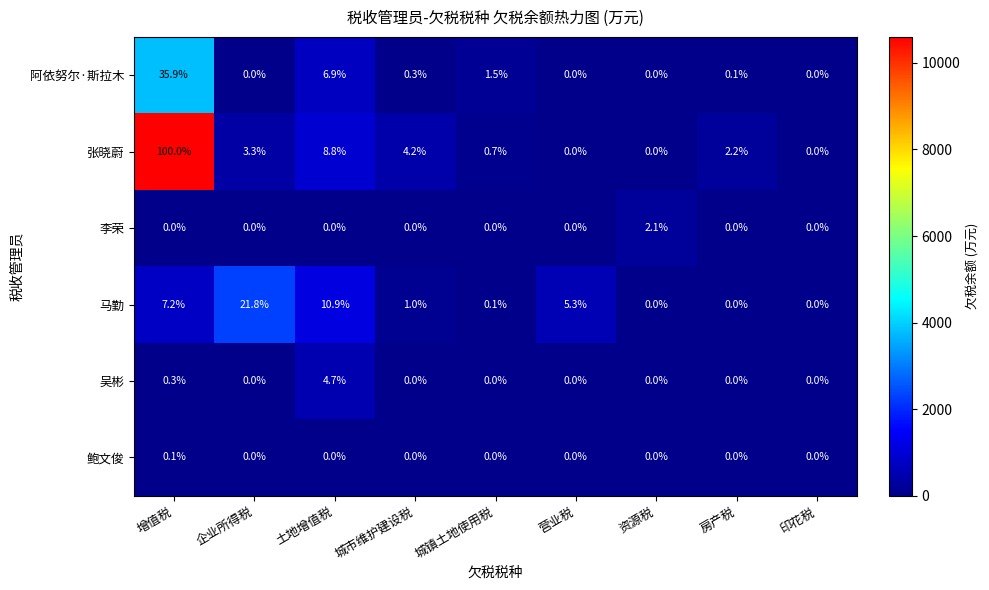

The 张晓蔚 series shows -60.5 at 资源税. True or false?

False